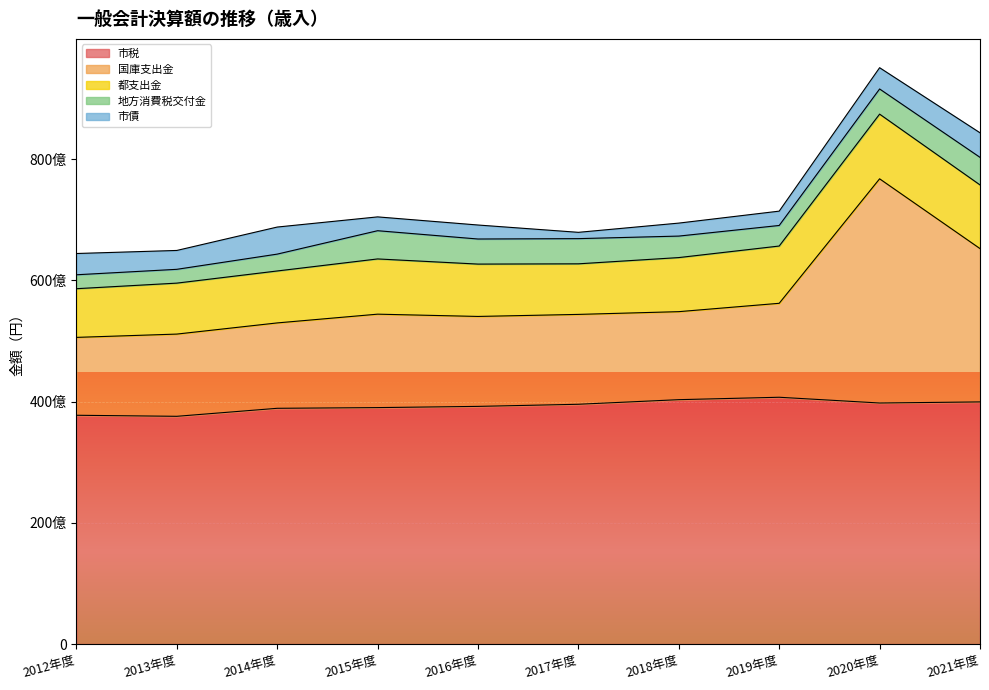

What is the approximate value of 都支出金 at 2016年度?

8635815663